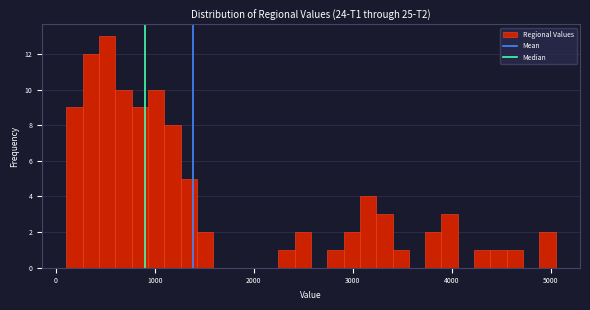

Around what value on the x-axis is the tallest bar? Give the approximate position of its centre, as read against the axis.

500